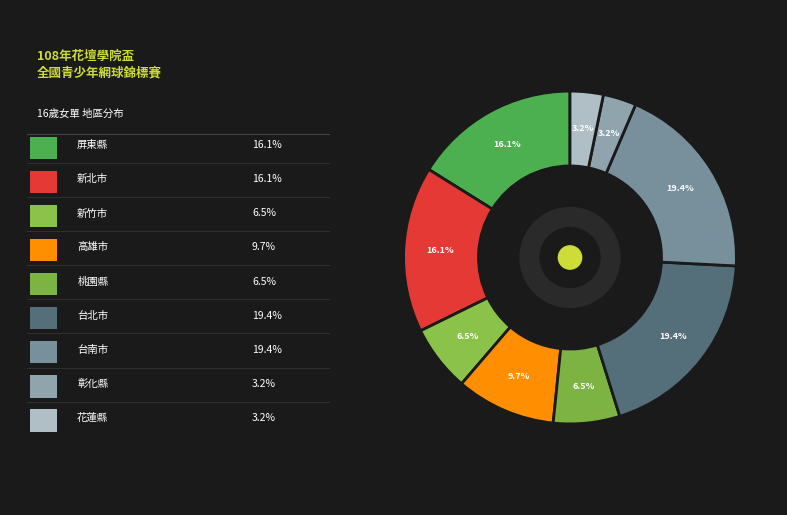

How many slices are in this pie chart?

9